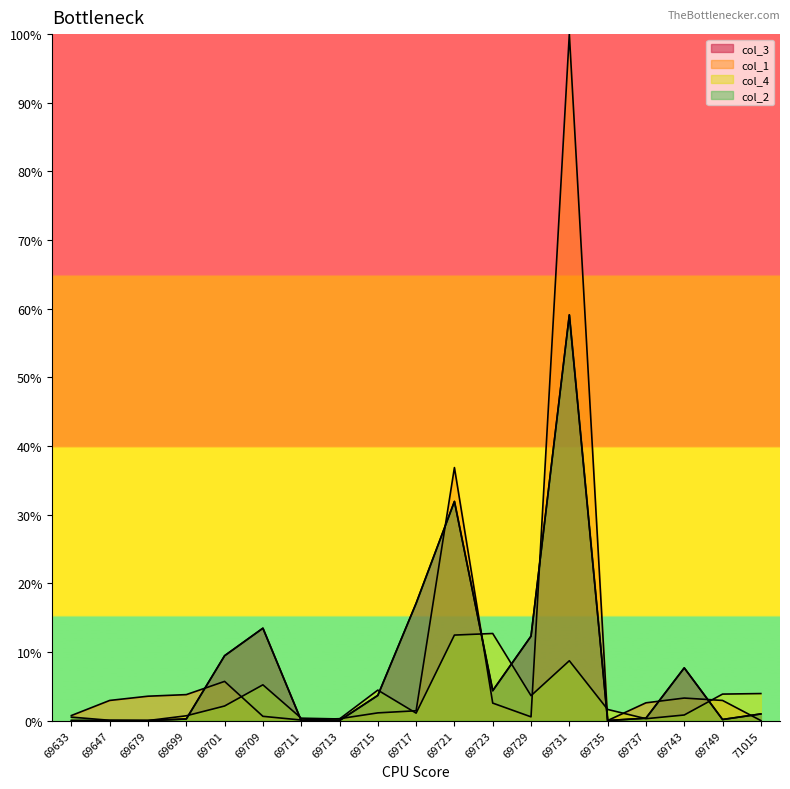

At which category does the chart reach its peak across all series?

69731